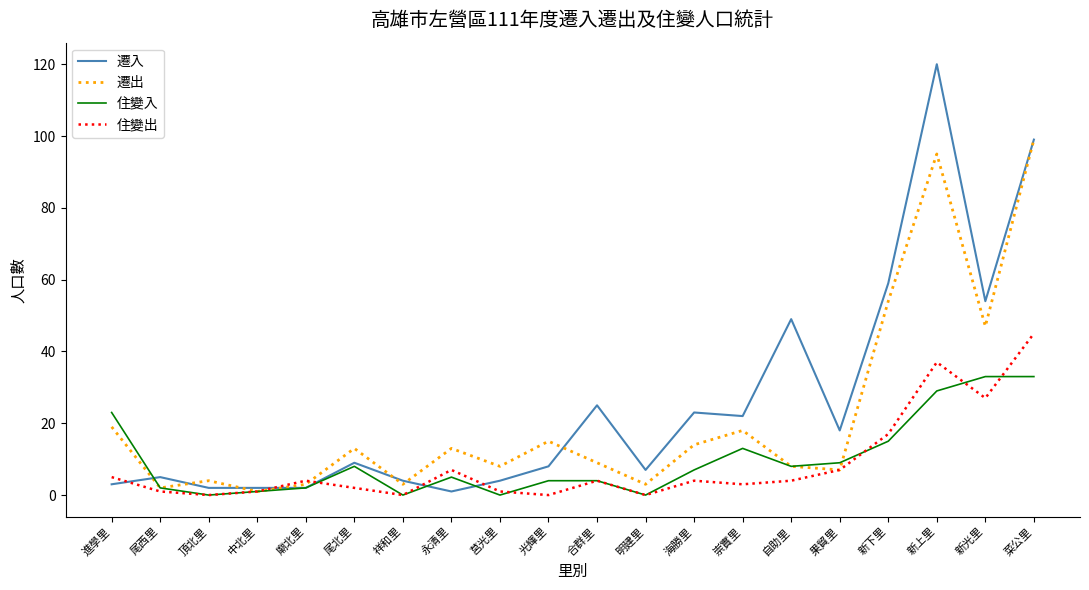

Between 祥和里 and 光輝里, which series saw the biggest shift?

遷出